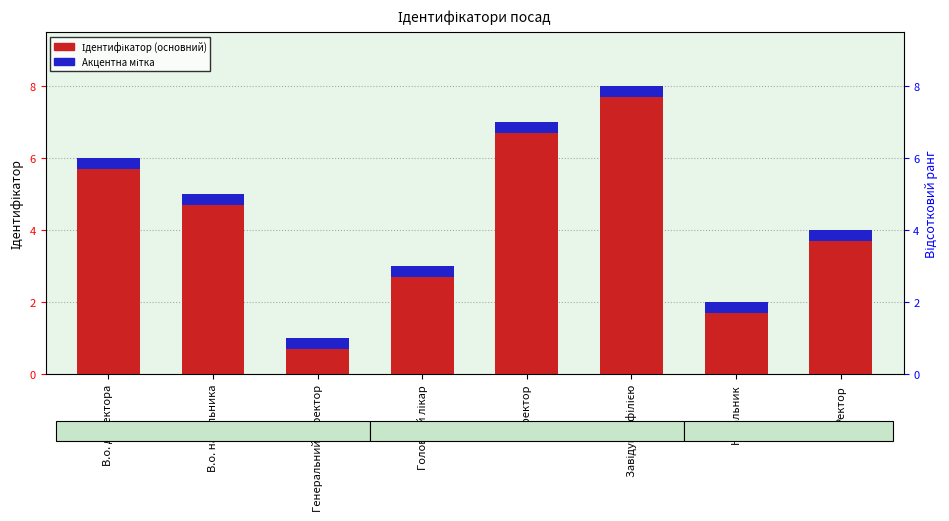

At Начальник, list the series in order from largest to smallest.

Ідентифікатор (основний), Акцентна мітка